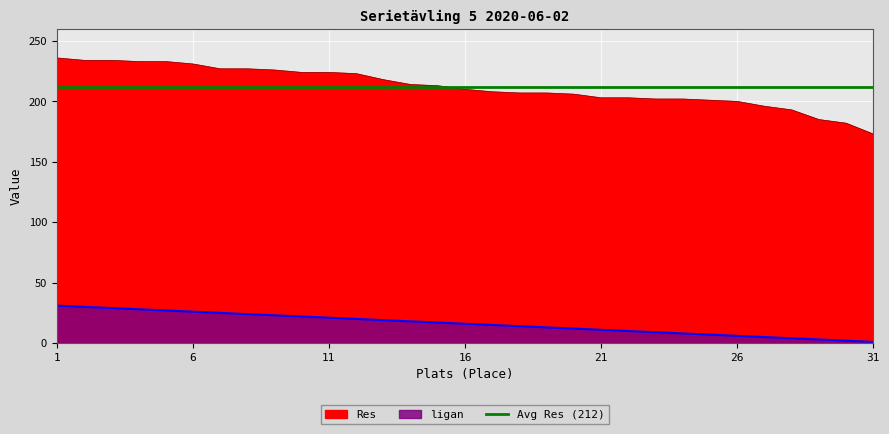

The value of Res at 16 is 370. True or false?

False